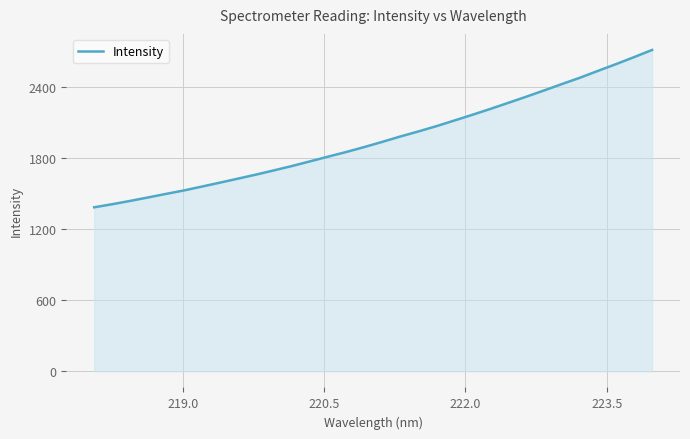

True or false: there are more than 1 points higher than both neighbors.

False